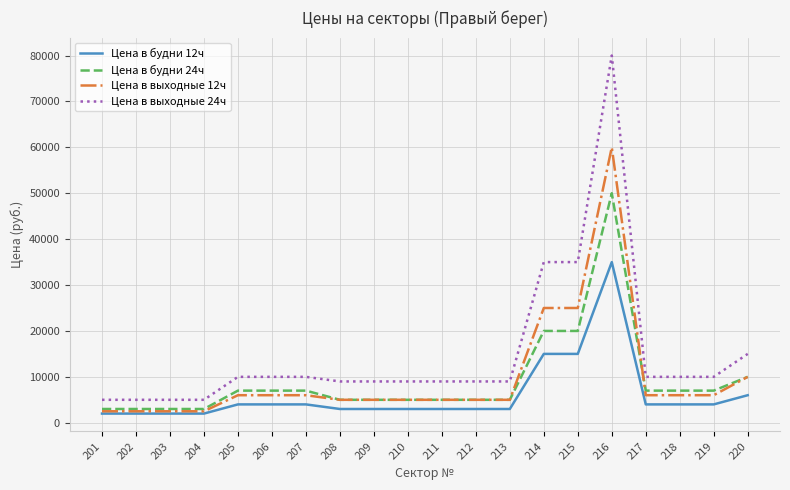

What is the difference between the maximum and minimum values in the Цена в будни 12ч series?

33000